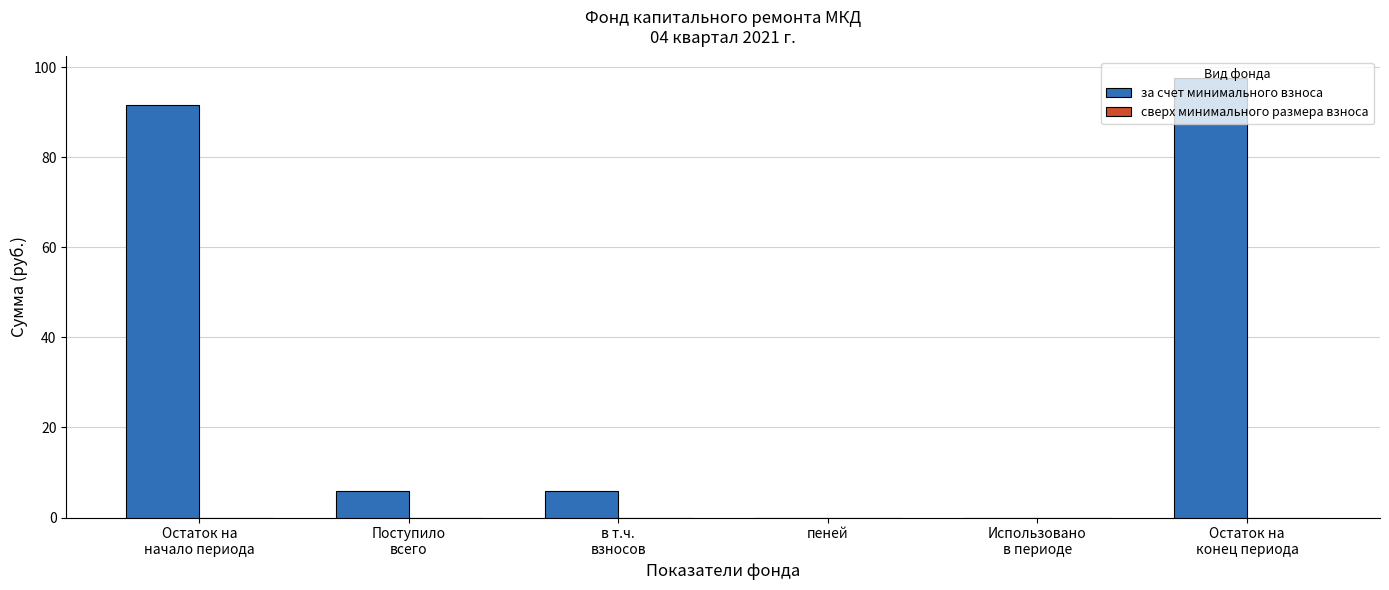

Which label corresponds to the largest value in the chart?

Остаток на
конец периода